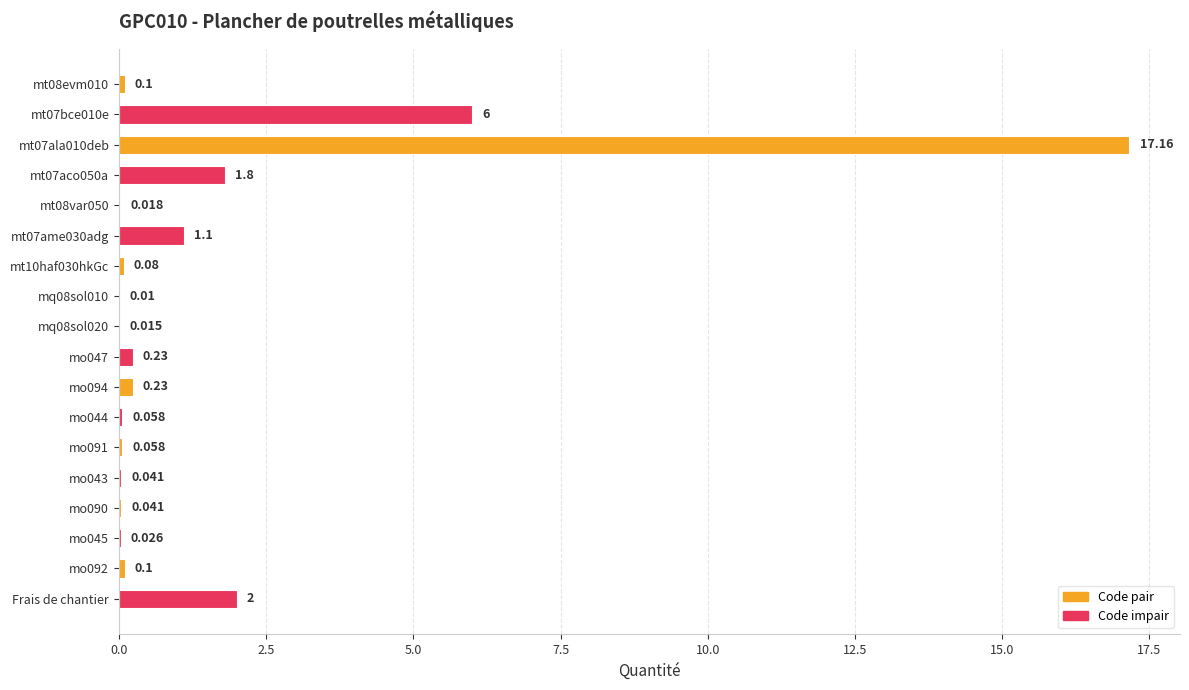

Count the number of categories in the chart.

18